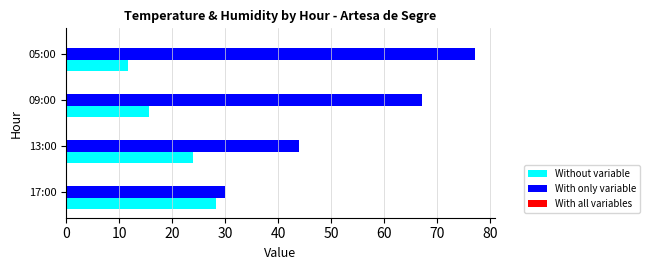

Where is Without variable nearest to the value 19?

09:00